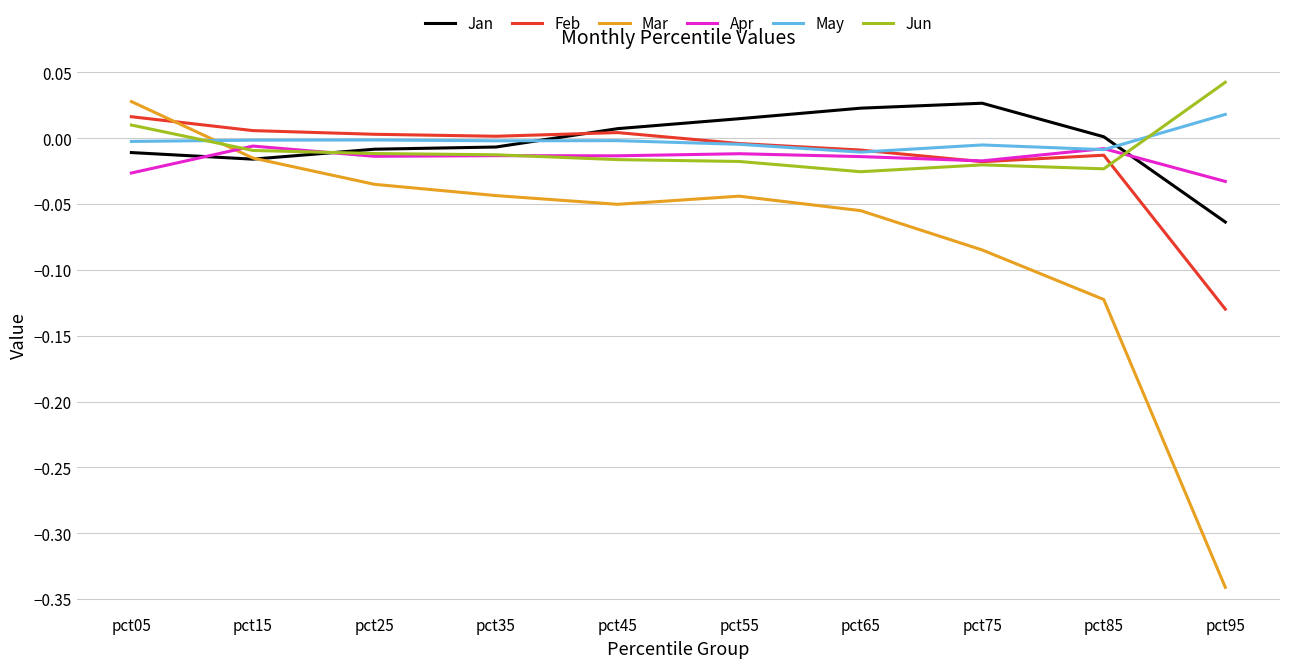

At pct95, list the series in order from smallest to largest.

Mar, Feb, Jan, Apr, May, Jun